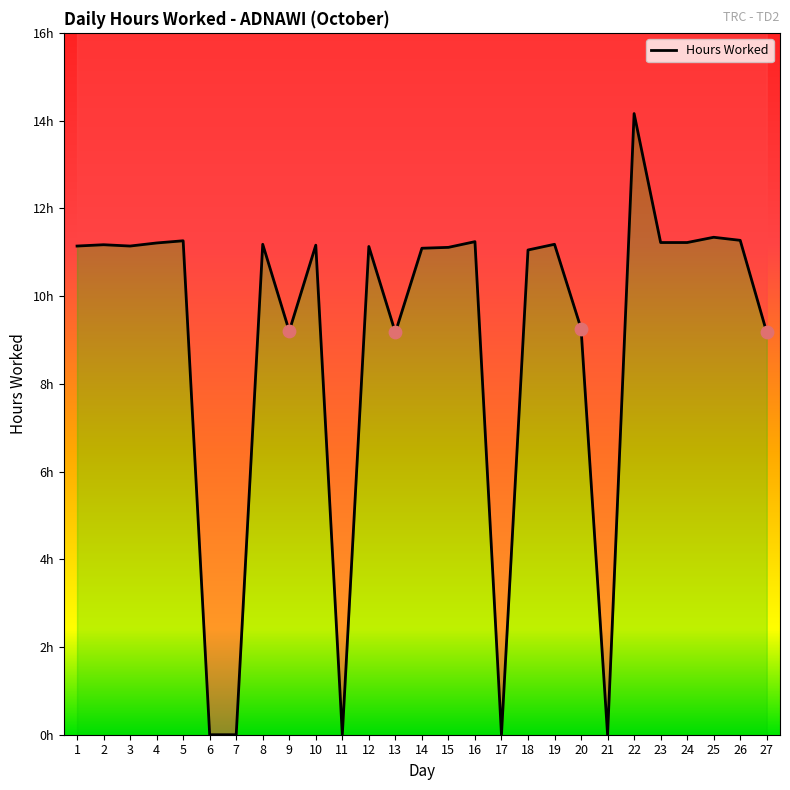

What is the change in value from 9 to 10?

+2.0